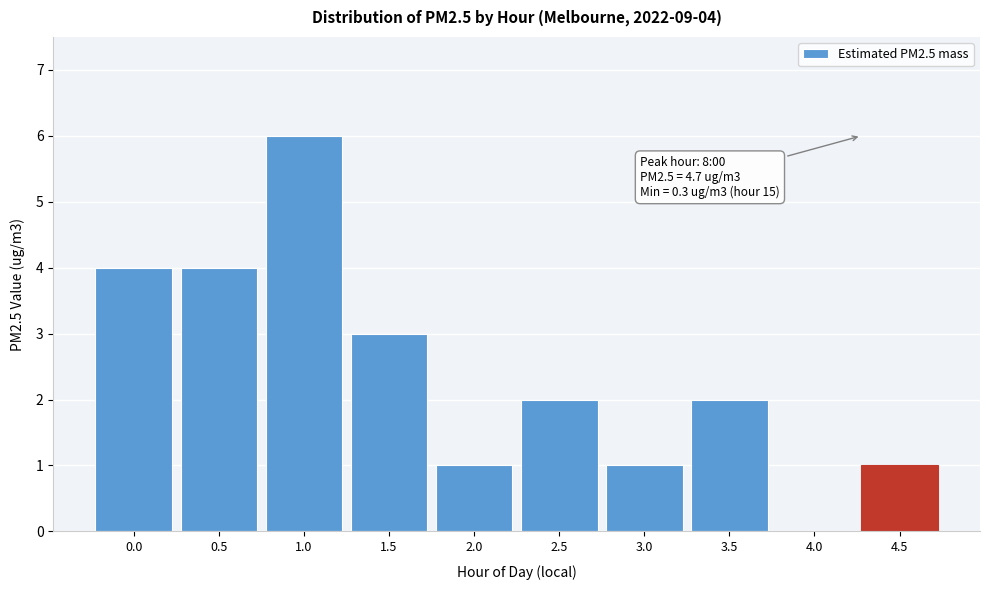

Reading left to right, what are all the values shown in this chart?

0.0=4	0.5=4	1.0=6	1.5=3	2.0=1	2.5=2	3.0=1	3.5=2	4.0=0	4.5=1